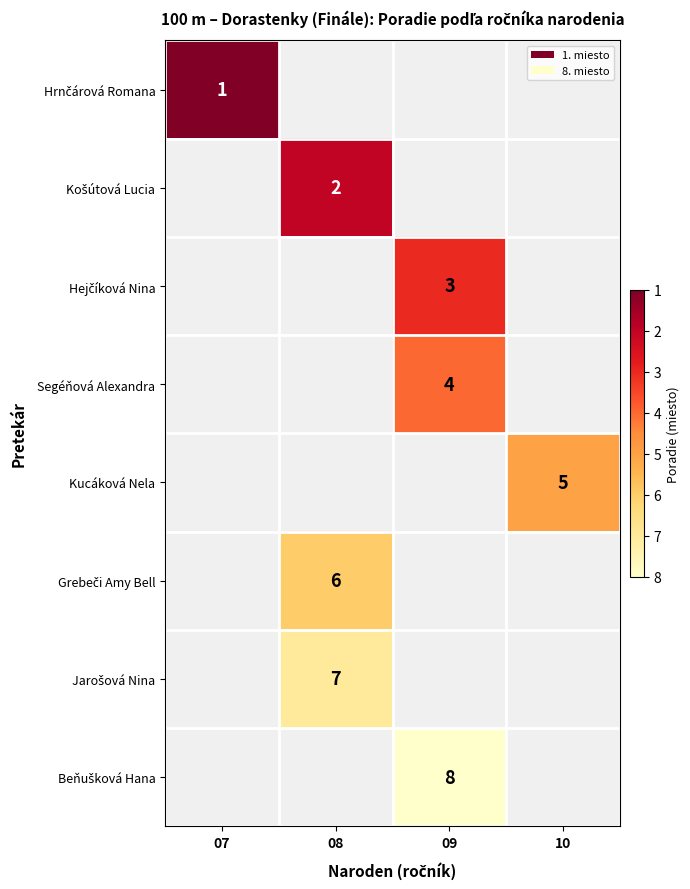

Between 10 and 08, which is larger?

08